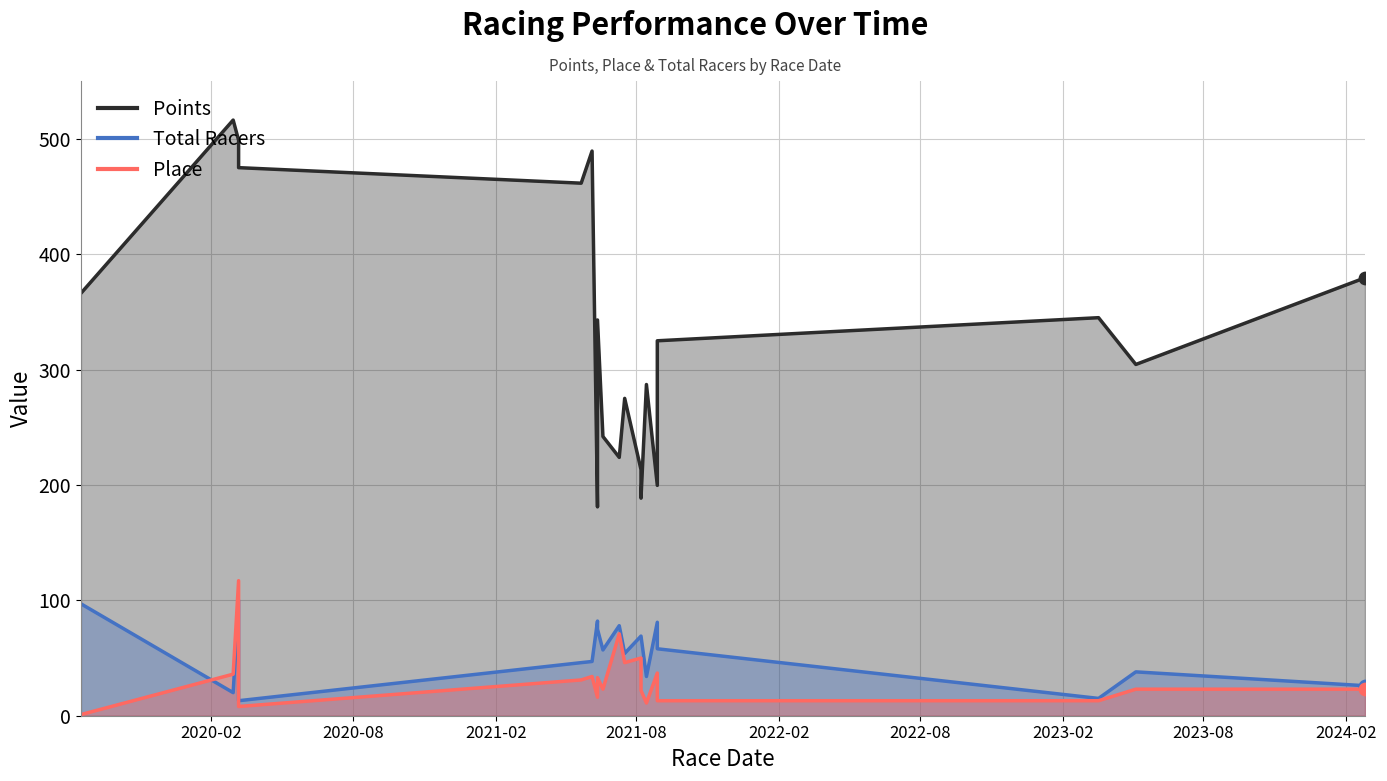

What are all the series names shown in the legend?

Points, Total Racers, Place